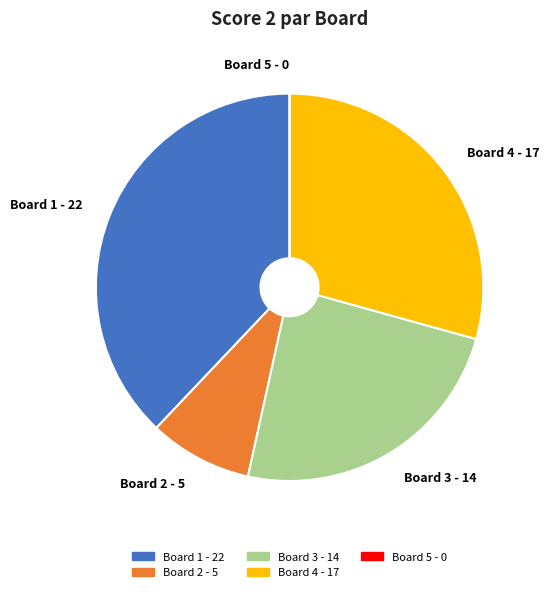

Does Board 3 - 14 account for over 50% of the chart?

No